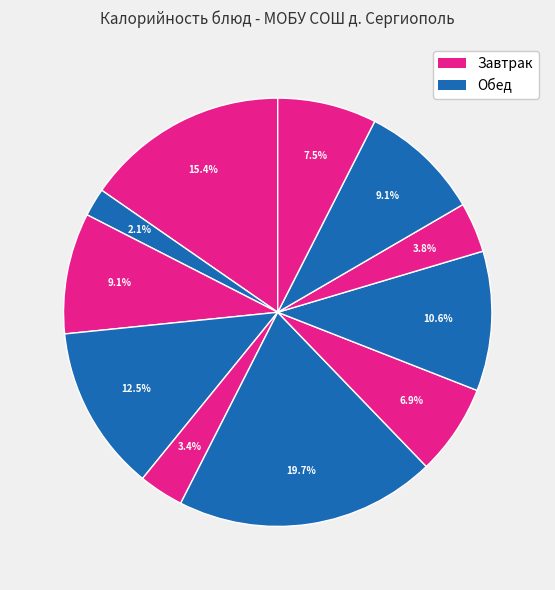

How many slices are in this pie chart?

11